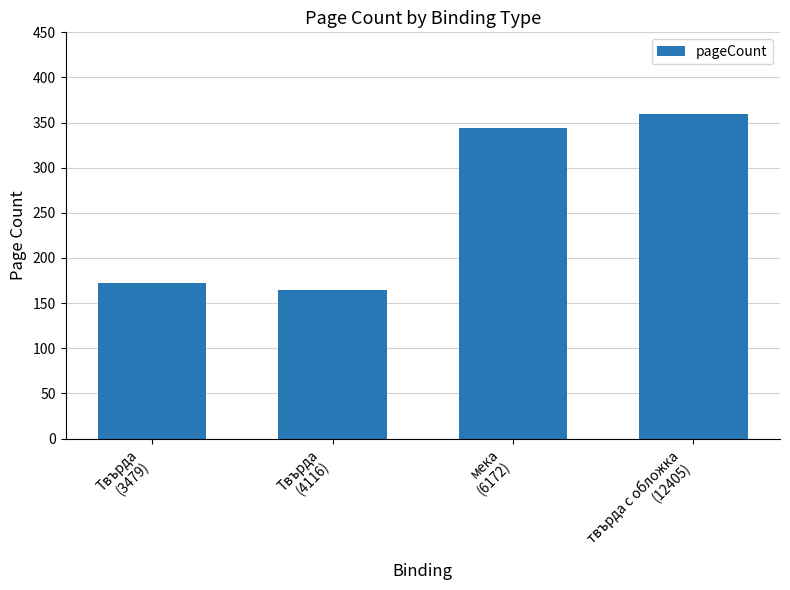

What is the maximum value shown in the chart?

360